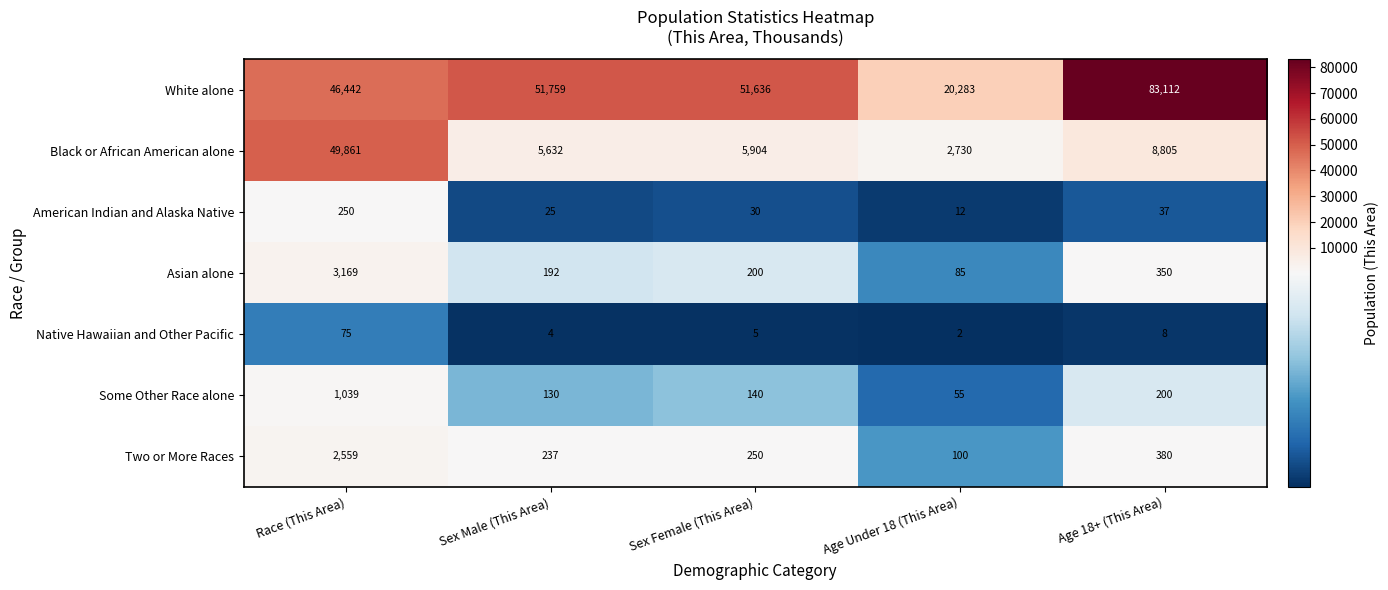

Which series has the largest range (max minus min)?

White alone